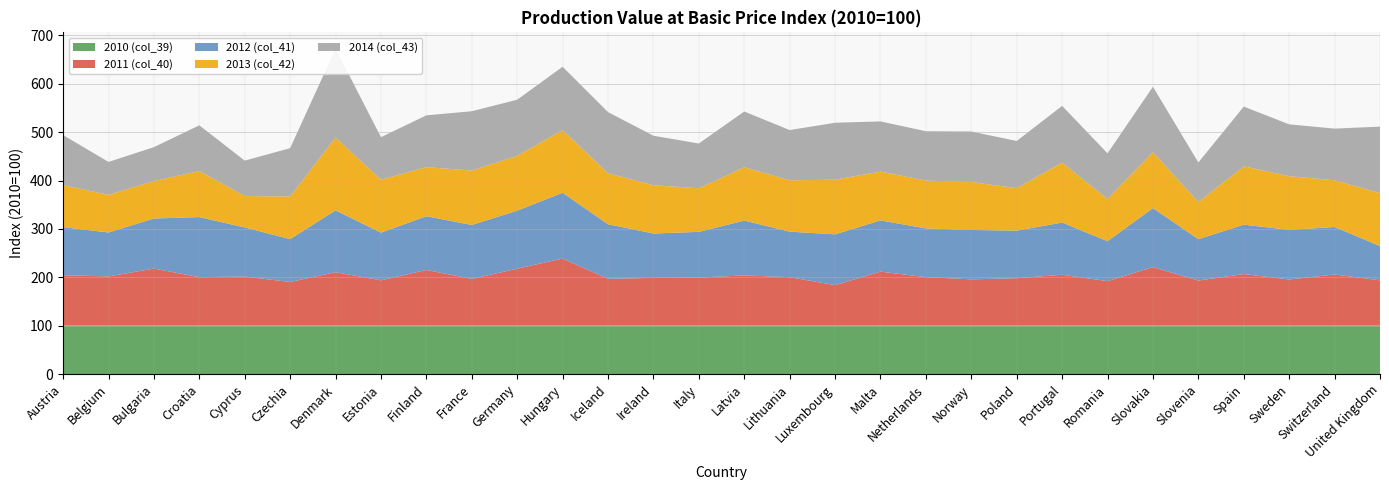

Reading right to left, list all the values displayed in this chart.

2010 (col_39): United Kingdom=100.0	Switzerland=100.0	Sweden=100.0	Spain=100.0	Slovenia=100.0	Slovakia=100.0	Romania=100.0	Portugal=100.0	Poland=100.0	Norway=100.0	Netherlands=100.0	Malta=100.0	Luxembourg=100.0	Lithuania=100.0	Latvia=100.0	Italy=100.0	Ireland=100.0	Iceland=100.0	Hungary=100.0	Germany=100.0	France=100.0	Finland=100.0	Estonia=100.0	Denmark=100.0	Czechia=100.0	Cyprus=100.0	Croatia=100.0	Bulgaria=100.0	Belgium=100.0	Austria=100.0
2011 (col_40): United Kingdom=93.8	Switzerland=105.9	Sweden=95.5	Spain=106.8	Slovenia=93.3	Slovakia=121.2	Romania=92.2	Portugal=105.3	Poland=98.2	Norway=95.8	Netherlands=100.4	Malta=111.8	Luxembourg=83.9	Lithuania=100.3	Latvia=104.0	Italy=99.5	Ireland=98.8	Iceland=97.0	Hungary=138.8	Germany=117.9	France=96.7	Finland=115.3	Estonia=93.8	Denmark=110.7	Czechia=90.4	Cyprus=101.6	Croatia=100.3	Bulgaria=118.1	Belgium=101.9	Austria=104.4
2012 (col_41): United Kingdom=70.9	Switzerland=98.1	Sweden=102.6	Spain=102.1	Slovenia=85.6	Slovakia=121.9	Romania=82.5	Portugal=107.9	Poland=98.3	Norway=102.1	Netherlands=100.7	Malta=105.9	Luxembourg=105.0	Lithuania=94.1	Latvia=113.3	Italy=94.5	Ireland=91.8	Iceland=112.7	Hungary=136.1	Germany=119.9	France=111.5	Finland=111.0	Estonia=98.6	Denmark=127.8	Czechia=88.6	Cyprus=101.5	Croatia=124.2	Bulgaria=103.5	Belgium=90.8	Austria=99.3
2013 (col_42): United Kingdom=109.3	Switzerland=96.6	Sweden=111.0	Spain=120.5	Slovenia=76.6	Slovakia=115.7	Romania=87.1	Portugal=123.9	Poland=87.8	Norway=99.1	Netherlands=98.9	Malta=100.9	Luxembourg=112.9	Lithuania=106.2	Latvia=110.2	Italy=90.2	Ireland=99.7	Iceland=105.4	Hungary=129.4	Germany=113.2	France=112.5	Finland=101.4	Estonia=109.4	Denmark=150.4	Czechia=88.1	Cyprus=64.9	Croatia=95.2	Bulgaria=77.4	Belgium=77.7	Austria=87.0
2014 (col_43): United Kingdom=137.5	Switzerland=106.8	Sweden=107.1	Spain=123.5	Slovenia=81.9	Slovakia=135.2	Romania=94.5	Portugal=117.3	Poland=97.5	Norway=104.4	Netherlands=102.0	Malta=103.7	Luxembourg=117.7	Lithuania=103.8	Latvia=115.3	Italy=92.4	Ireland=102.4	Iceland=126.4	Hungary=131.0	Germany=116.1	France=122.6	Finland=107.1	Estonia=87.9	Denmark=183.8	Czechia=99.9	Cyprus=73.2	Croatia=94.5	Bulgaria=70.1	Belgium=68.1	Austria=103.4